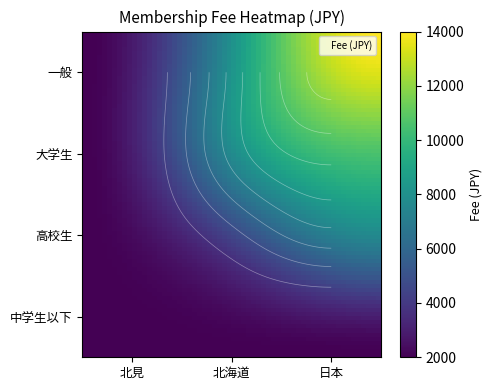

What is the total value across all series at 一般?

24000